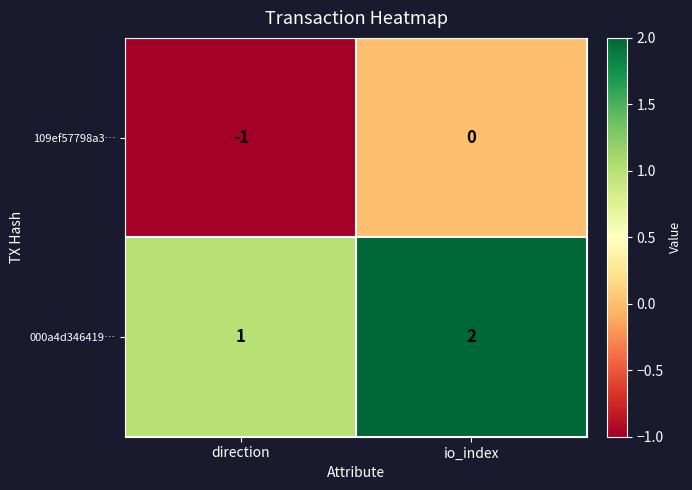

At which label is 000a4d346419… closest to 1?

direction